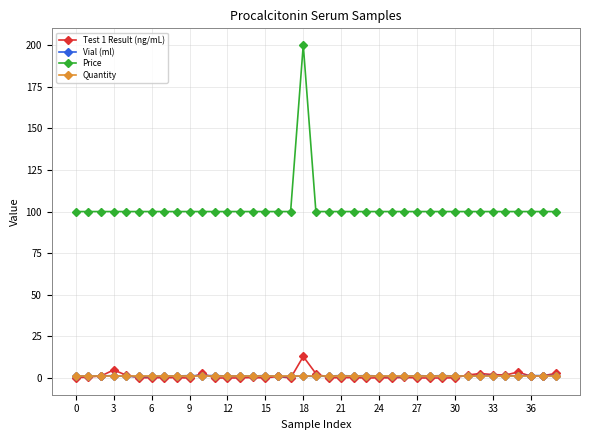

What is the maximum value shown in the chart?

200.0